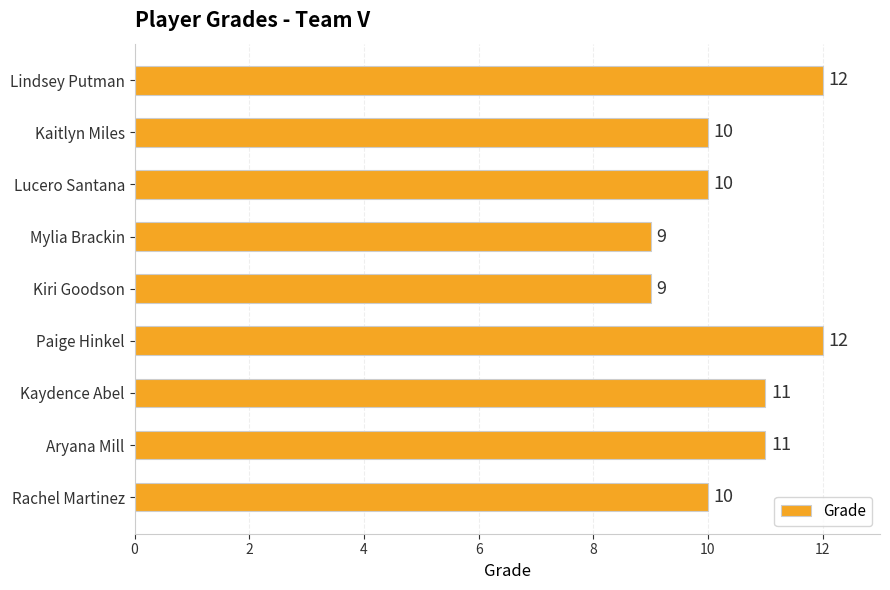

What value does the data have at Aryana Mill?

11